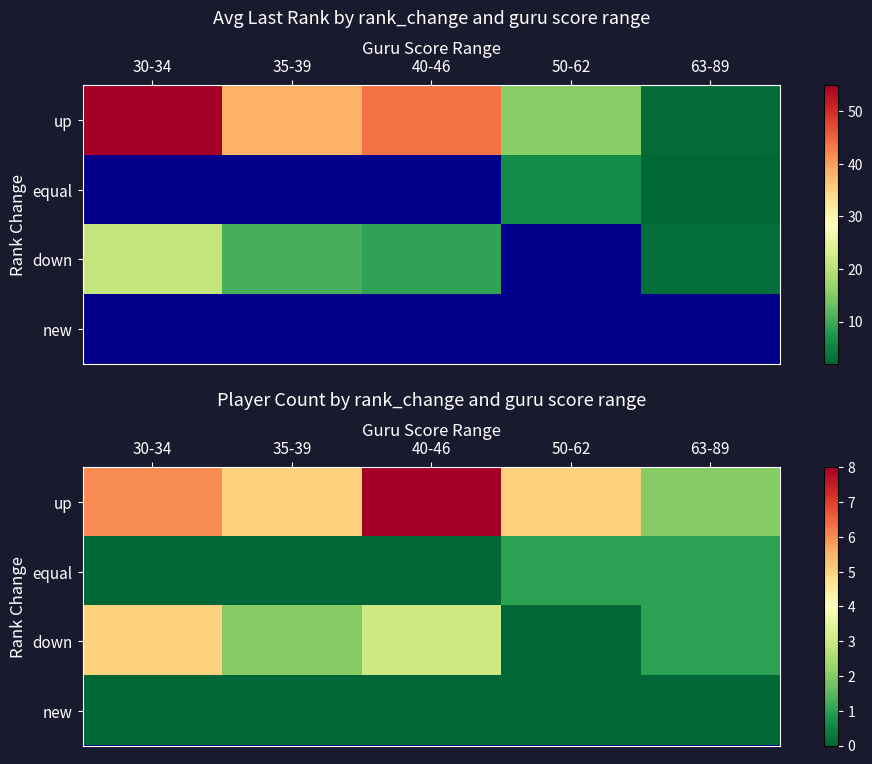

Rank the categories by equal value from highest to lowest.

50-62, 63-89, 30-34, 35-39, 40-46